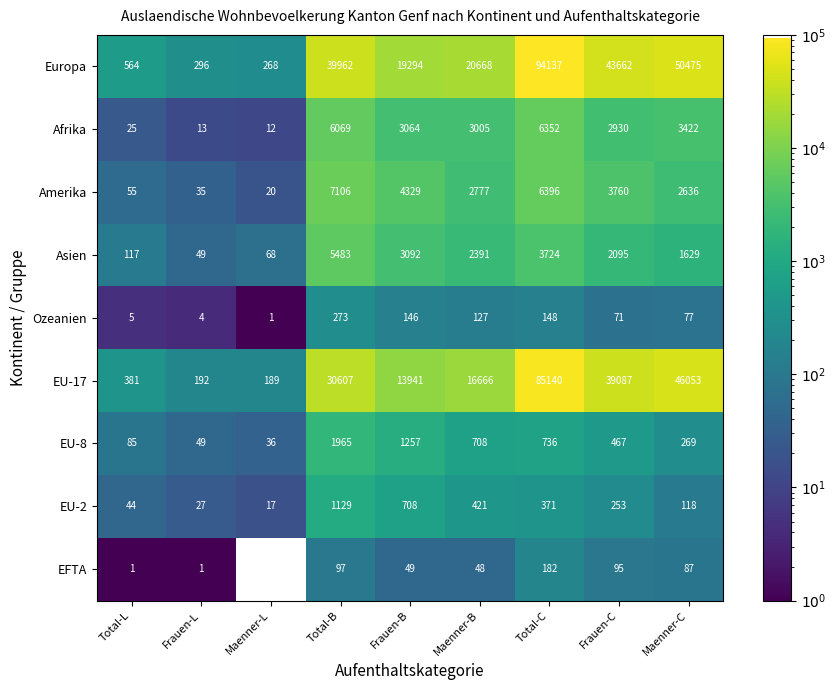

What is the sum of all Ozeanien values?

852